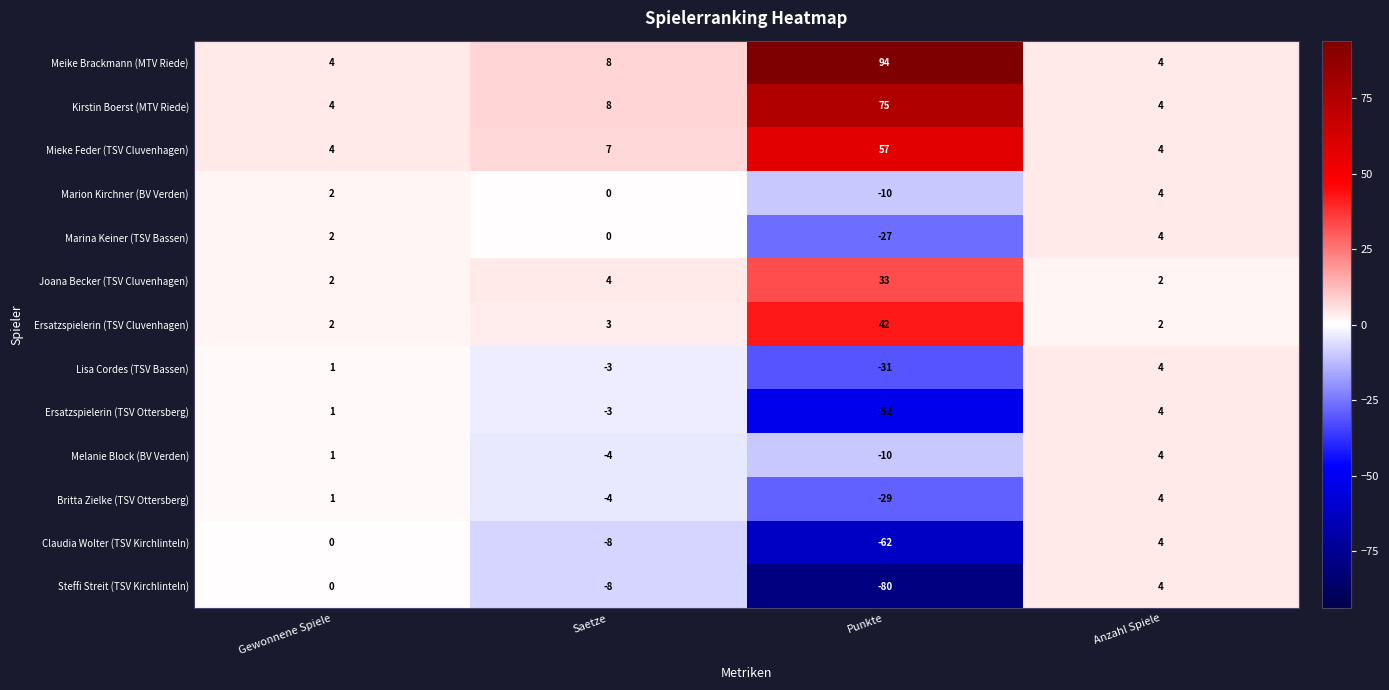

At which label does Britta Zielke (TSV Ottersberg) reach its peak?

Anzahl Spiele